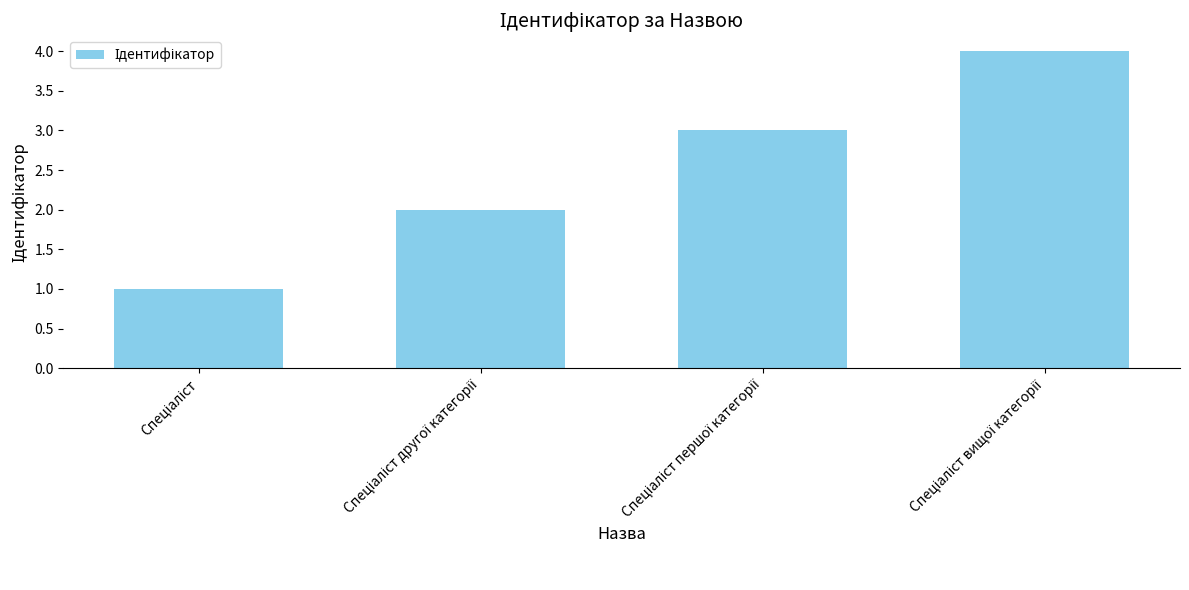

What is the maximum value shown in the chart?

4